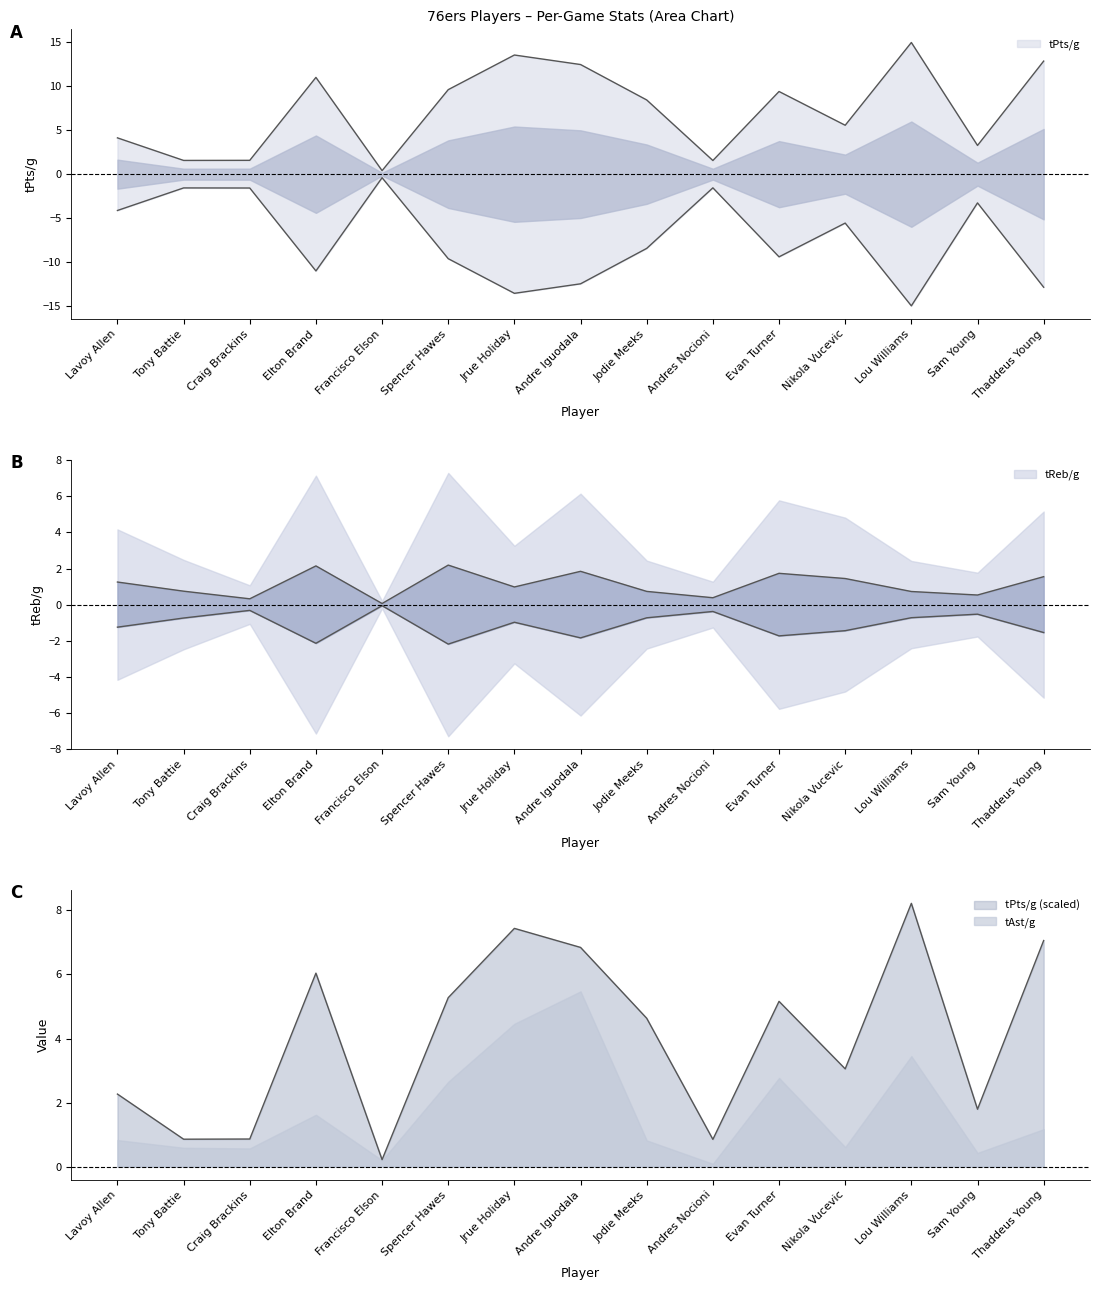

Where is the first local maximum for tPts/g?

Elton Brand